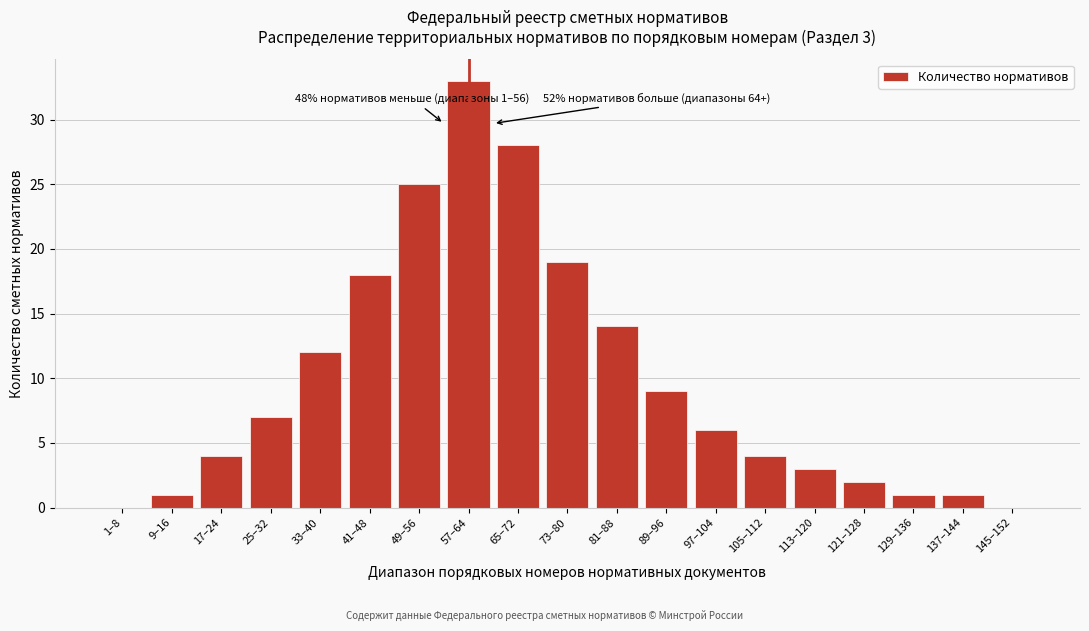

Reading left to right, extract all data points from this chart.

1–8=0	9–16=1	17–24=4	25–32=7	33–40=12	41–48=18	49–56=25	57–64=33	65–72=28	73–80=19	81–88=14	89–96=9	97–104=6	105–112=4	113–120=3	121–128=2	129–136=1	137–144=1	145–152=0